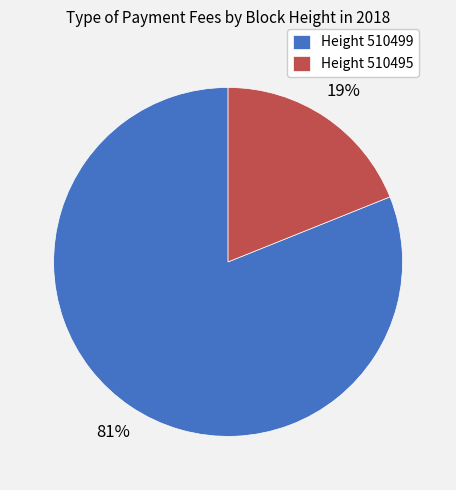

To the nearest percent, what portion does Height 510499 represent?

81%